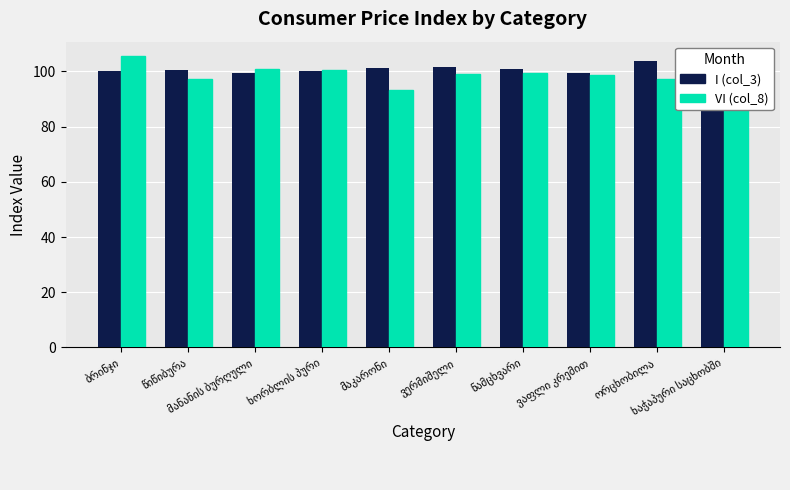

Count the number of categories in the chart.

10